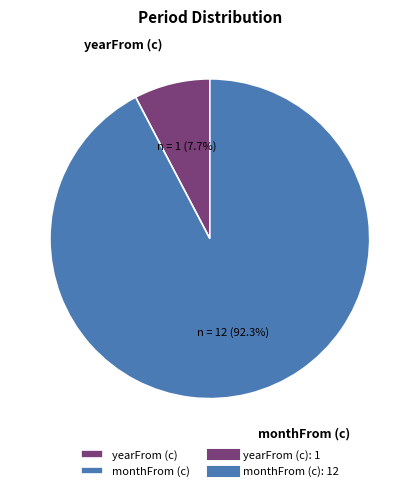

Which slice is the smallest?

yearFrom (с)